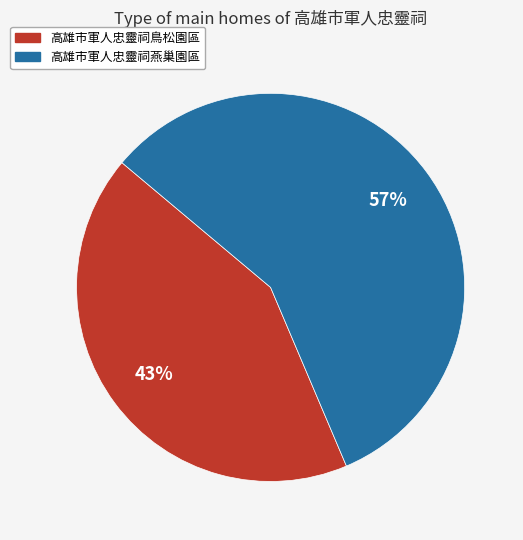

Which category has the biggest portion of the pie?

高雄市軍人忠靈祠燕巢園區